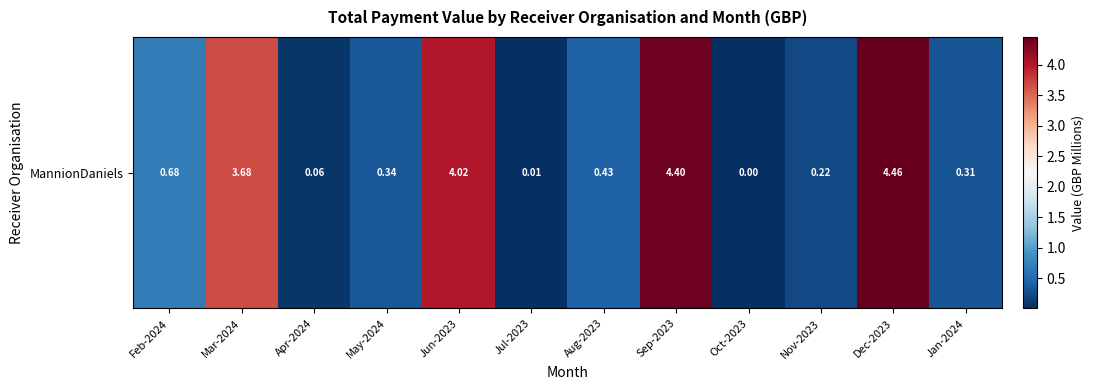

What is the greatest value displayed?

4.5